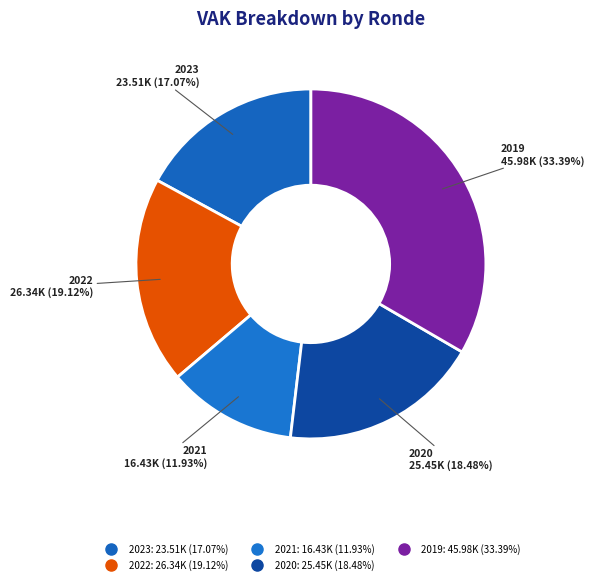

Does any single category account for the majority?

No